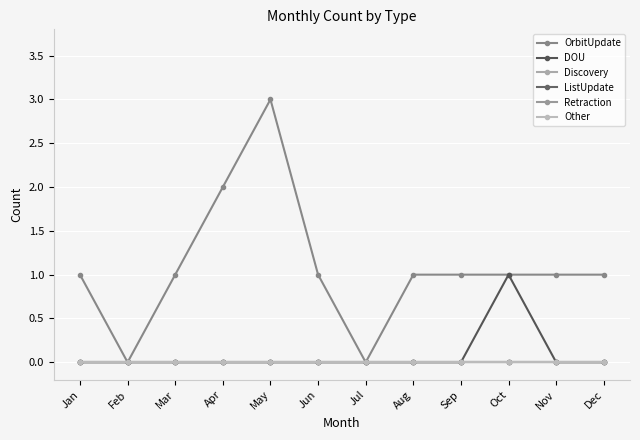

At which category is the sum across all series the highest?

May